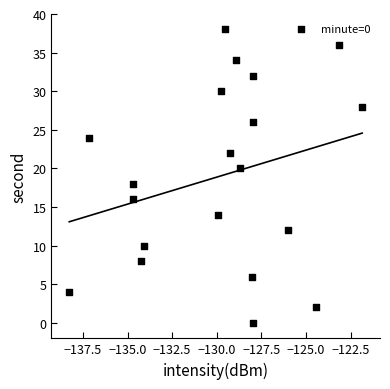

What is the range of Y values (max minus min)?

38